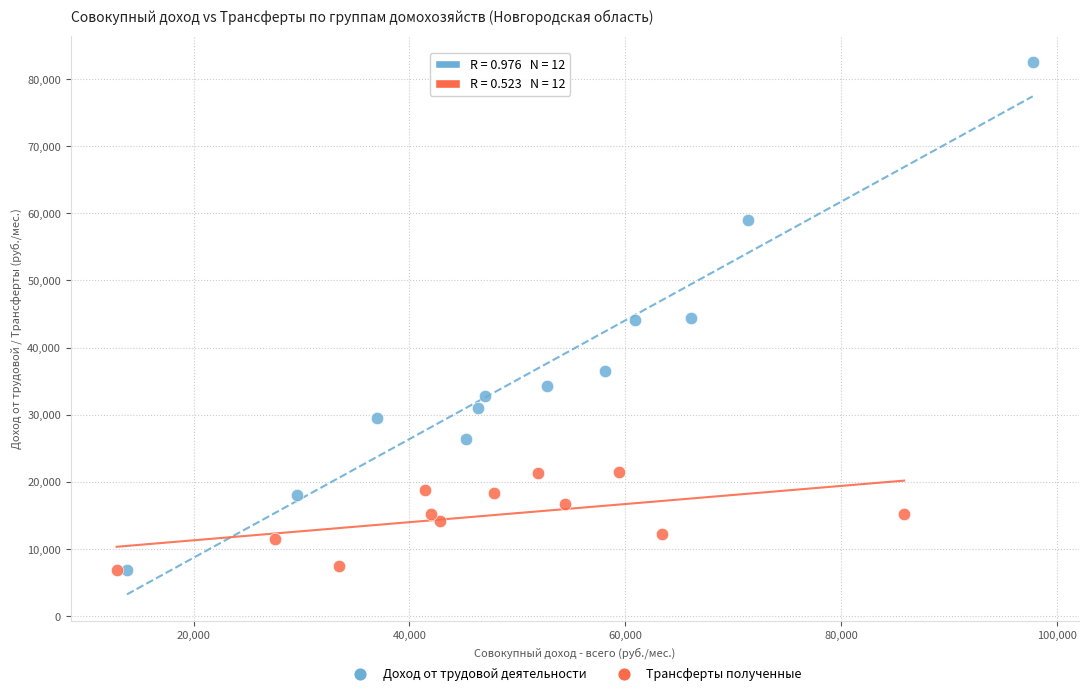

What are all the series names shown in the legend?

Доход от трудовой деятельности, Трансферты полученные